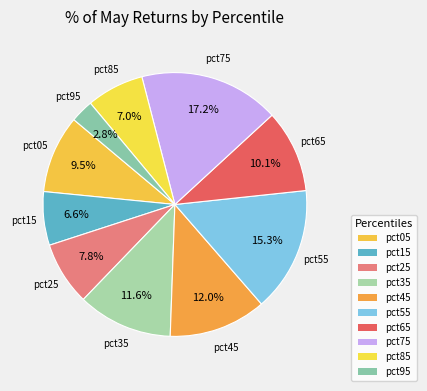

Does pct65 account for over 50% of the chart?

No